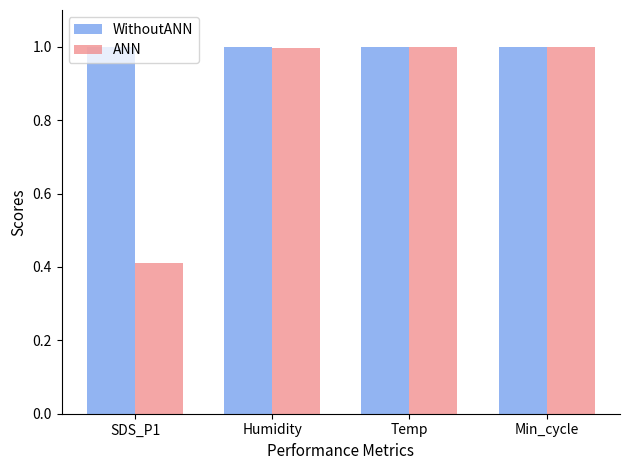

At SDS_P1, list the series in order from smallest to largest.

ANN, WithoutANN